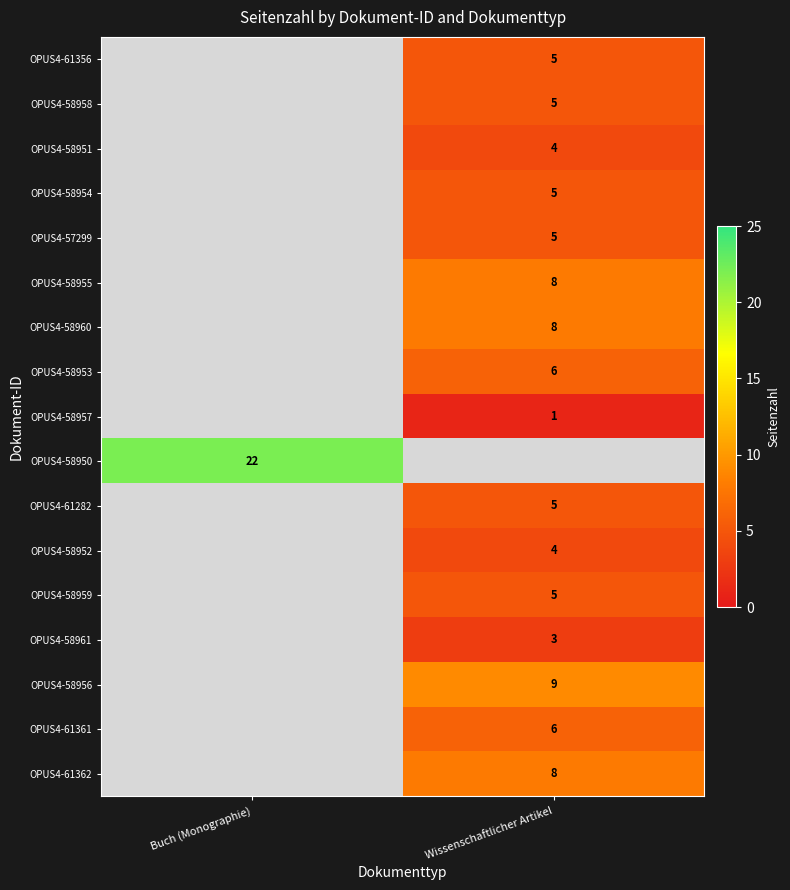

The OPUS4-61361 series shows 6 at Wissenschaftlicher Artikel. True or false?

True